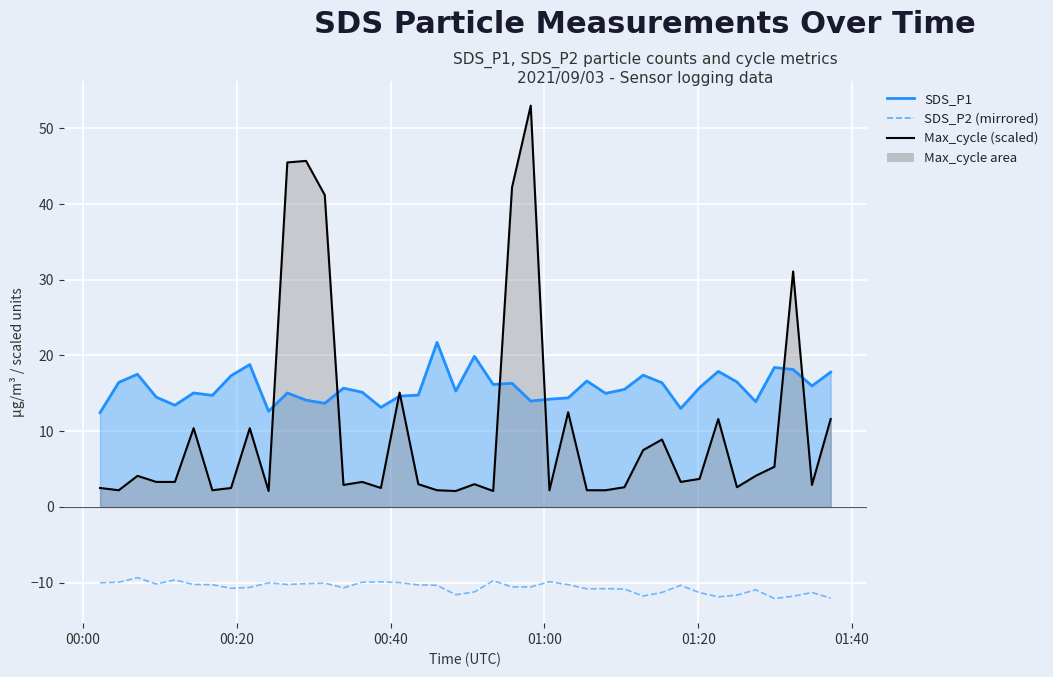

True or false: the data shows -15.6 at 19.

False